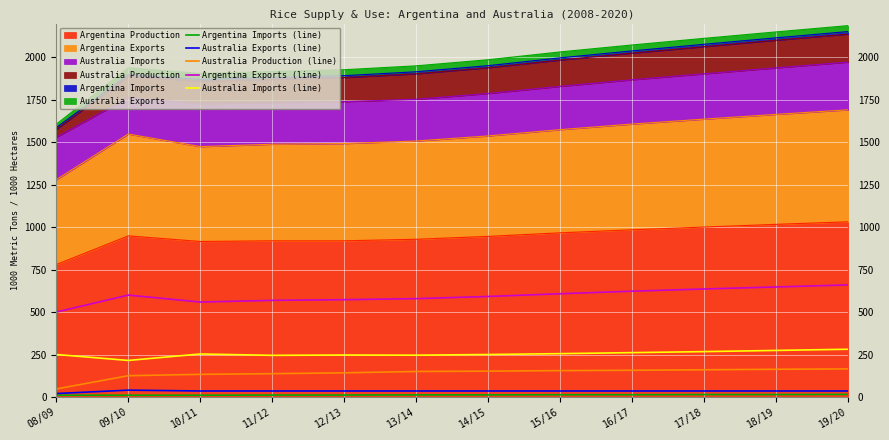

At which label is Argentina Imports (line) closest to 12?

13/14